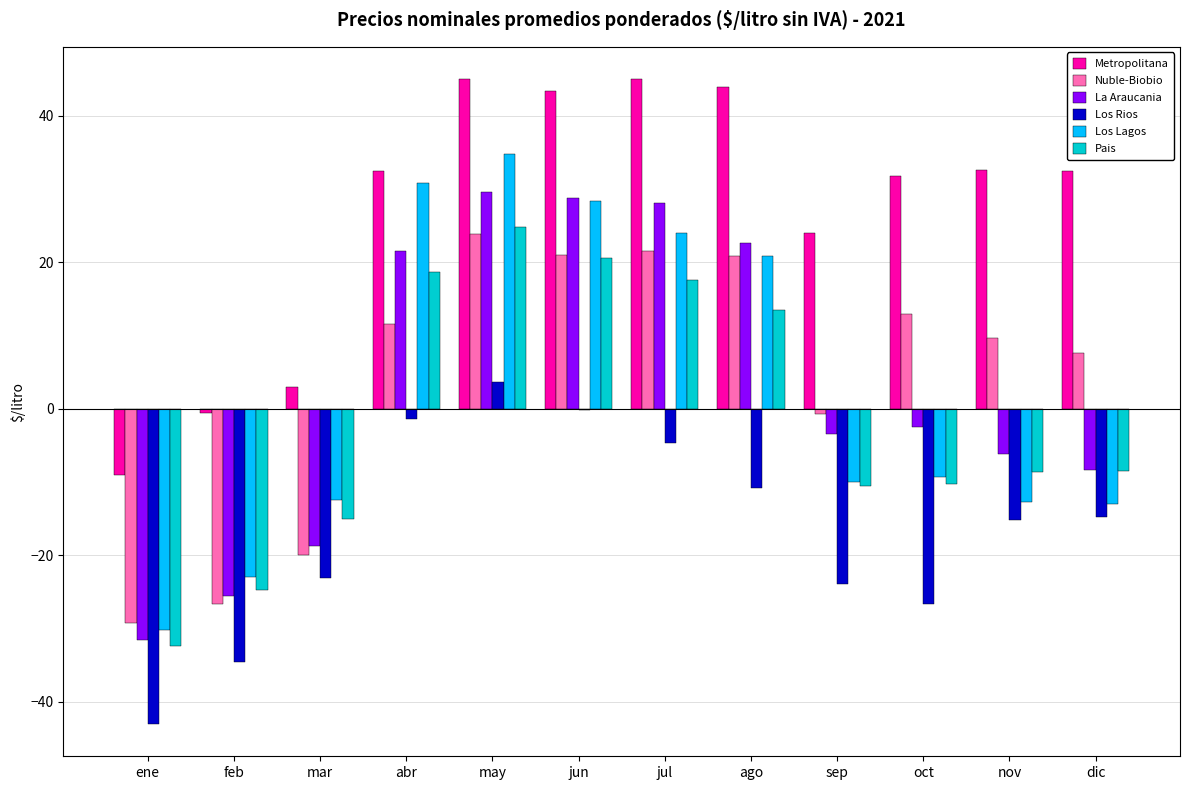

What is the difference between the Pais values at feb and nov?

16.1